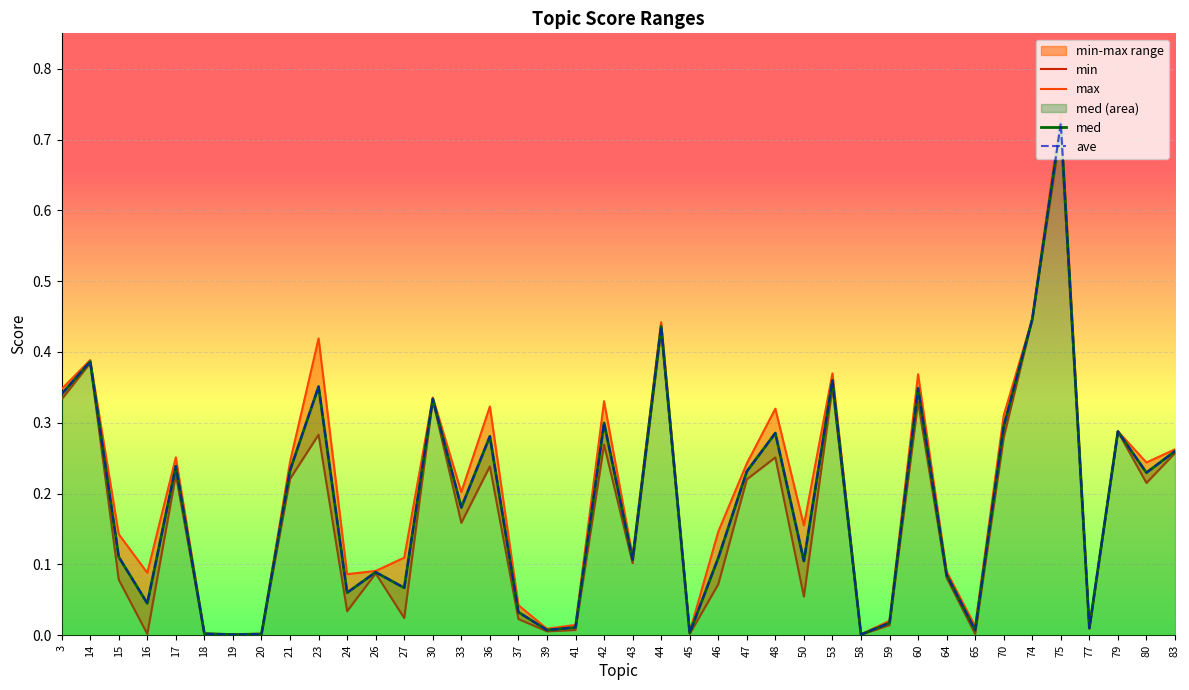

Reading left to right, extract all data points from this chart.

min: 3=0.3	14=0.4	15=0.1	16=0.0	17=0.2	18=0.0	19=0.0	20=0.0	21=0.2	23=0.3	24=0.0	26=0.1	27=0.0	30=0.3	33=0.2	36=0.2	37=0.0	39=0.0	41=0.0	42=0.3	43=0.1	44=0.4	45=0.0	46=0.1	47=0.2	48=0.3	50=0.1	53=0.3	58=0.0	59=0.0	60=0.3	64=0.1	65=0.0	70=0.3	74=0.4	75=0.7	77=0.0	79=0.3	80=0.2	83=0.3
max: 3=0.3	14=0.4	15=0.1	16=0.1	17=0.3	18=0.0	19=0.0	20=0.0	21=0.2	23=0.4	24=0.1	26=0.1	27=0.1	30=0.3	33=0.2	36=0.3	37=0.0	39=0.0	41=0.0	42=0.3	43=0.1	44=0.4	45=0.0	46=0.1	47=0.2	48=0.3	50=0.2	53=0.4	58=0.0	59=0.0	60=0.4	64=0.1	65=0.0	70=0.3	74=0.4	75=0.7	77=0.0	79=0.3	80=0.2	83=0.3
med: 3=0.3	14=0.4	15=0.1	16=0.0	17=0.2	18=0.0	19=0.0	20=0.0	21=0.2	23=0.4	24=0.1	26=0.1	27=0.1	30=0.3	33=0.2	36=0.3	37=0.0	39=0.0	41=0.0	42=0.3	43=0.1	44=0.4	45=0.0	46=0.1	47=0.2	48=0.3	50=0.1	53=0.4	58=0.0	59=0.0	60=0.3	64=0.1	65=0.0	70=0.3	74=0.4	75=0.7	77=0.0	79=0.3	80=0.2	83=0.3
ave: 3=0.3	14=0.4	15=0.1	16=0.0	17=0.2	18=0.0	19=0.0	20=0.0	21=0.2	23=0.4	24=0.1	26=0.1	27=0.1	30=0.3	33=0.2	36=0.3	37=0.0	39=0.0	41=0.0	42=0.3	43=0.1	44=0.4	45=0.0	46=0.1	47=0.2	48=0.3	50=0.1	53=0.4	58=0.0	59=0.0	60=0.3	64=0.1	65=0.0	70=0.3	74=0.4	75=0.7	77=0.0	79=0.3	80=0.2	83=0.3